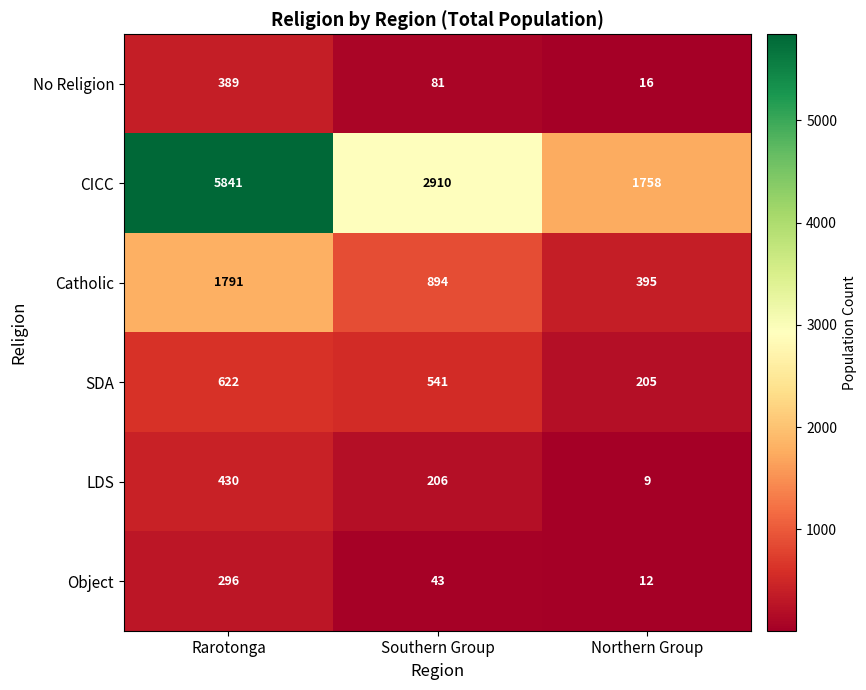

Reading left to right, what are all the values shown in this chart?

No Religion: 389	81	16
CICC: 5841	2910	1758
Catholic: 1791	894	395
SDA: 622	541	205
LDS: 430	206	9
Object: 296	43	12